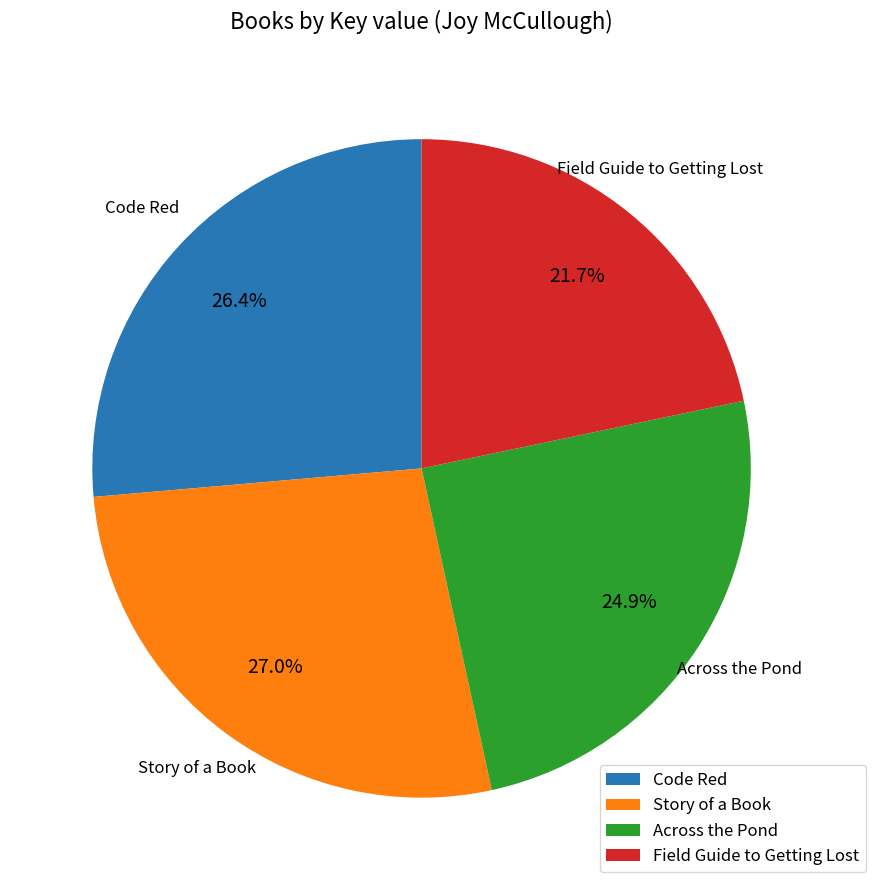

What percentage do Across the Pond and Field Guide to Getting Lost together represent?

46.6%